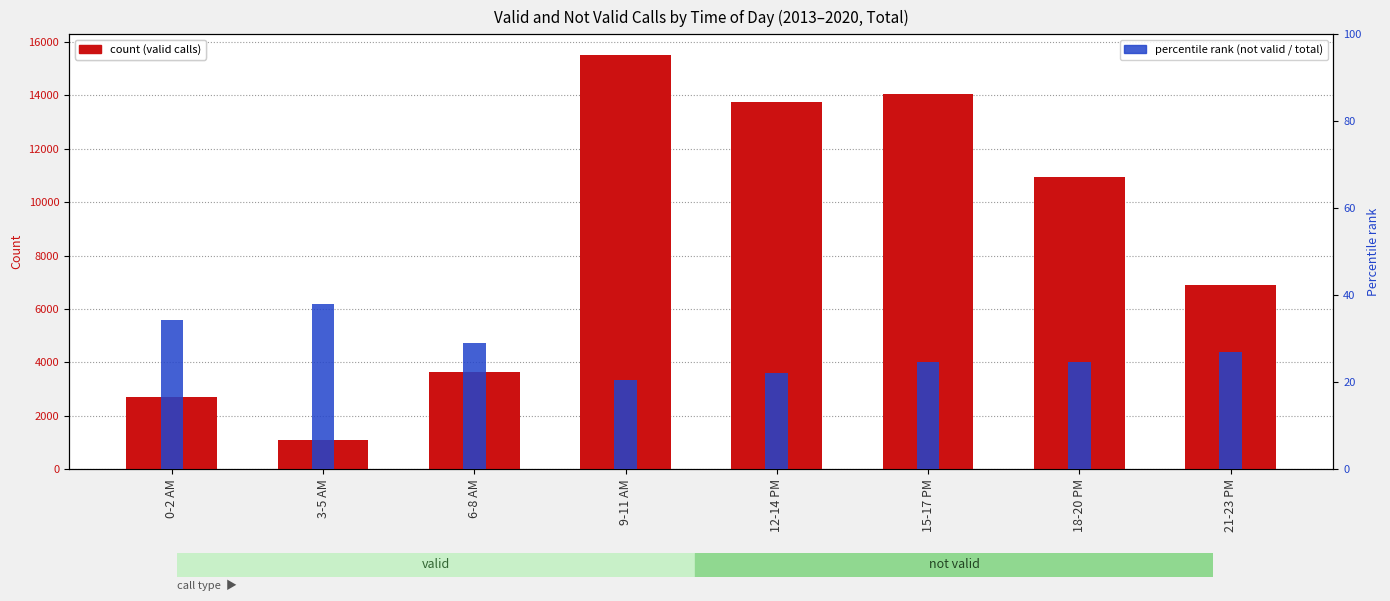

The count (valid calls) series shows 3641.0 at 6-8 AM. True or false?

True